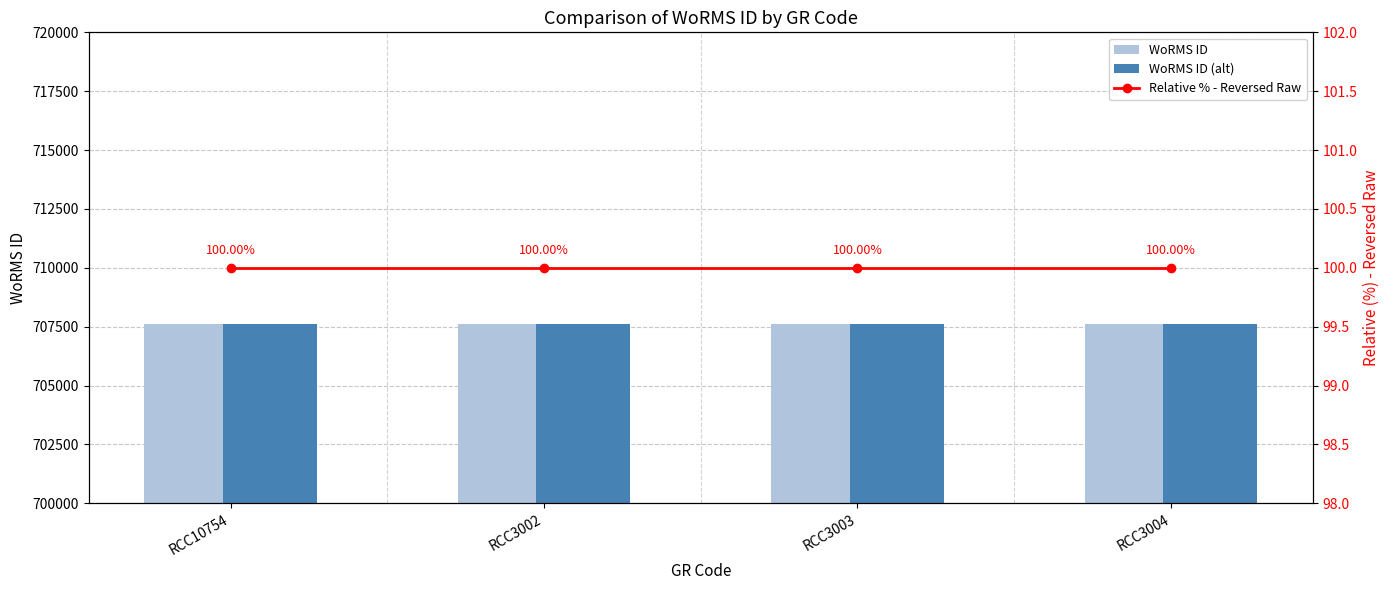

True or false: WoRMS ID (alt) has a value of 707625 at RCC3004.

True